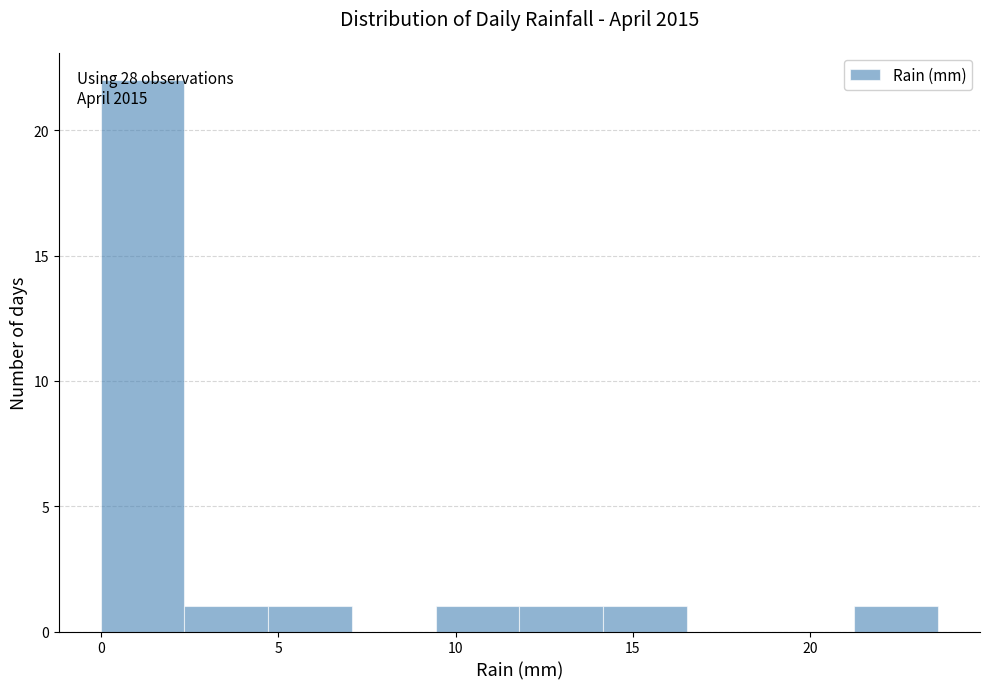

Over which range of the x-axis is the bar tallest?

0.0 to 2.5